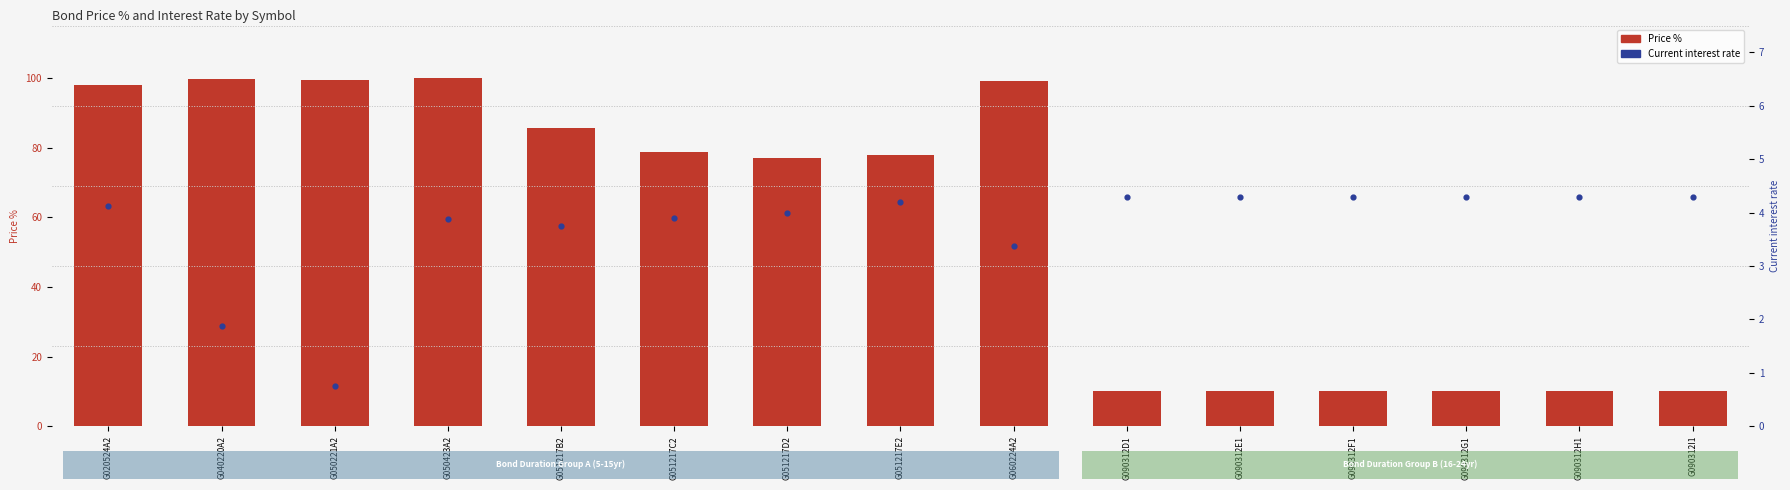

What is the total value across all series at G020524A2?

102.2